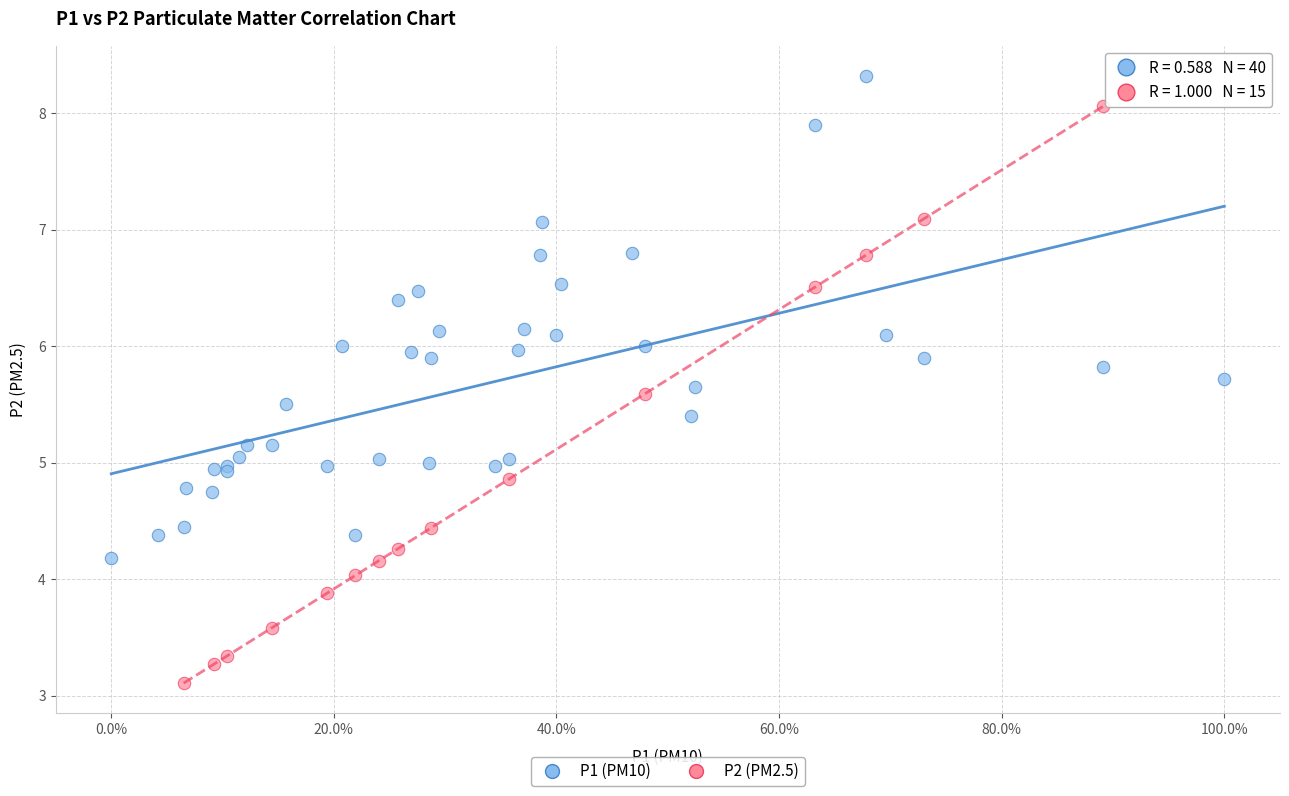

Which series reaches the minimum Y coordinate?

P2 (PM2.5)